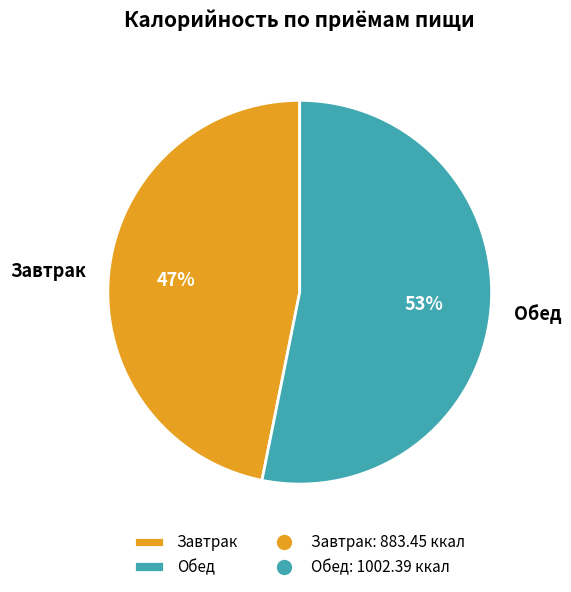

Which category accounts for the majority?

Обед